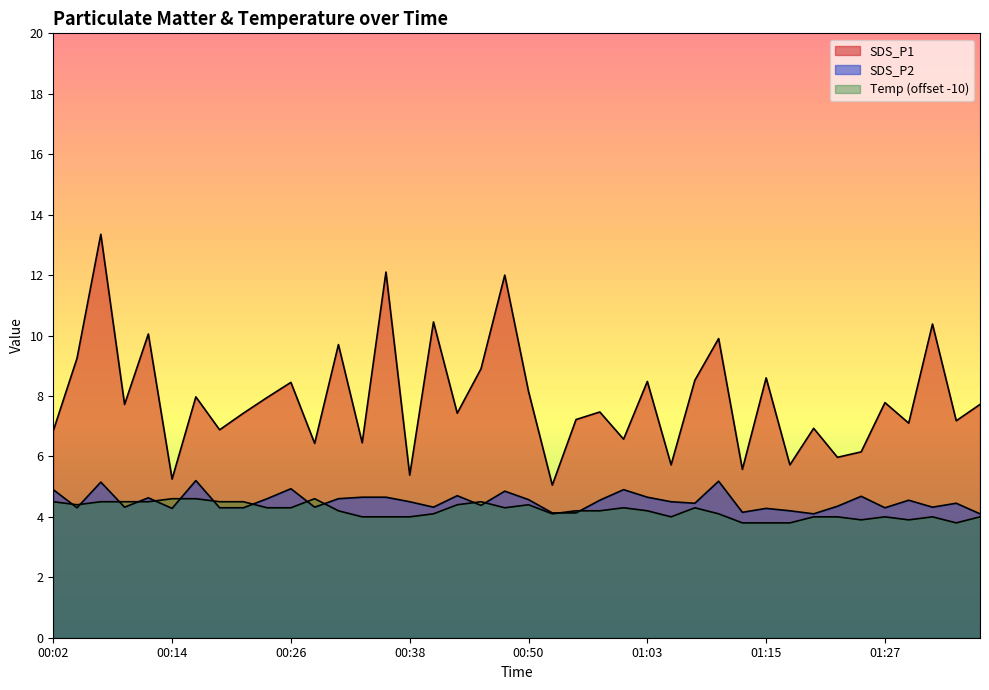

True or false: SDS_P2 and SDS_P1 intersect in this chart.

False